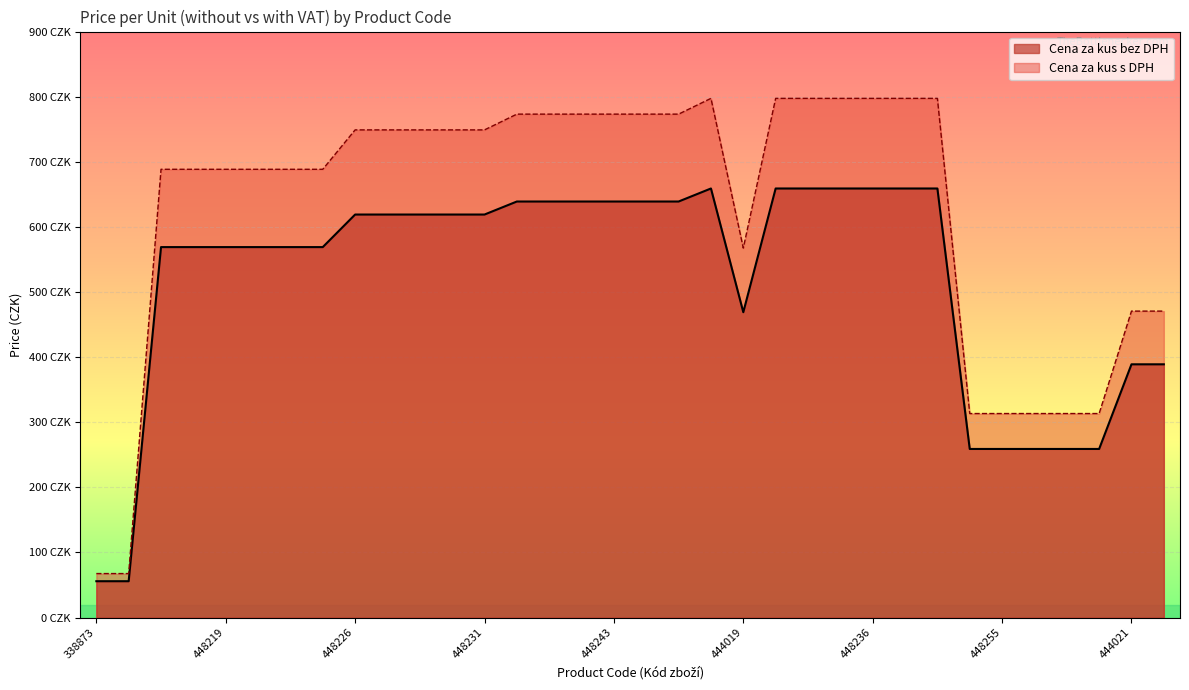

At which label is Cena za kus s DPH closest to 432?

444021